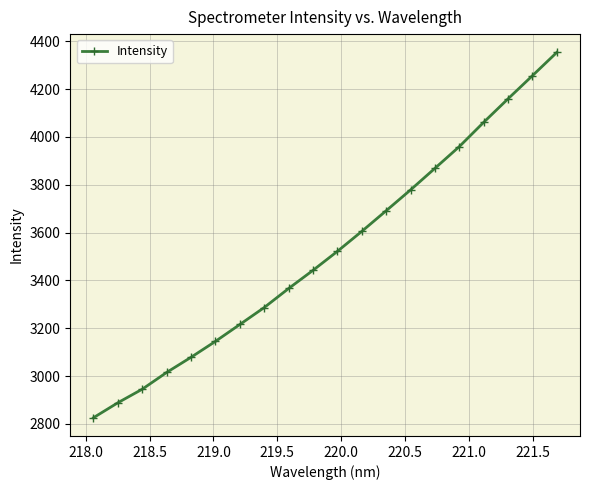

What is the maximum value shown in the chart?

4353.2